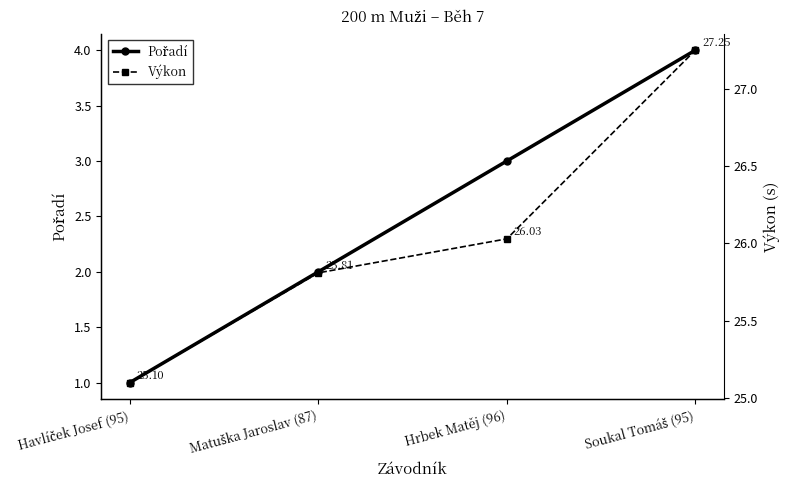

At how many categories does at least one series exceed 1?

4